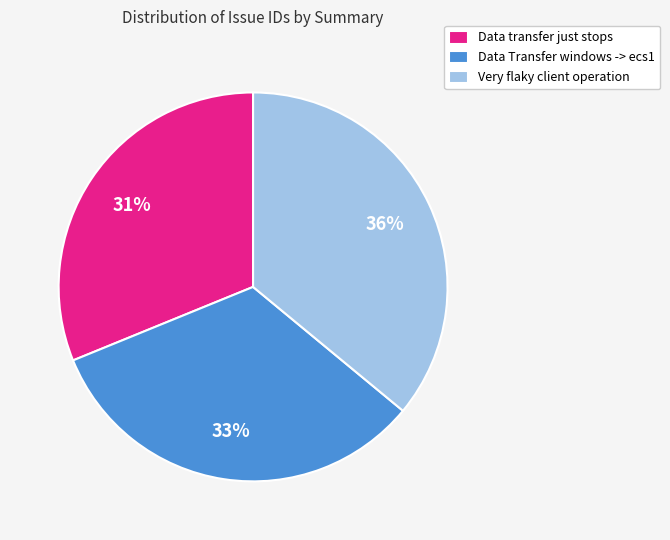

How many segments does this pie chart have?

3